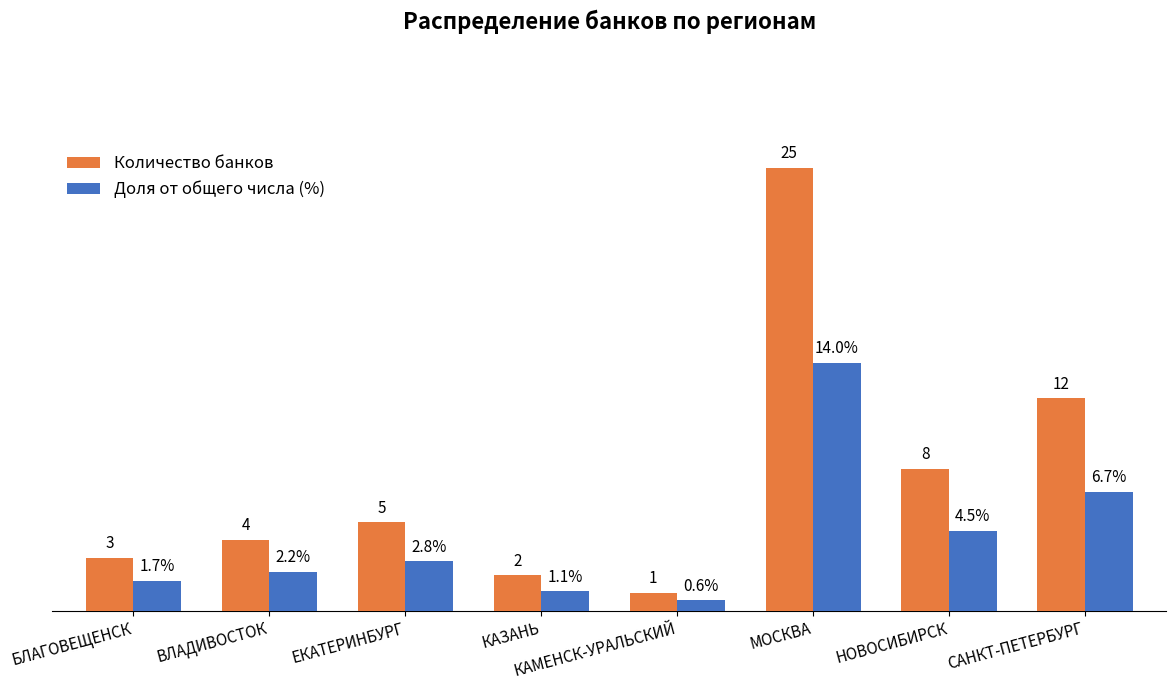

Which category has the highest value in the Доля от общего числа (%) series?

МОСКВА